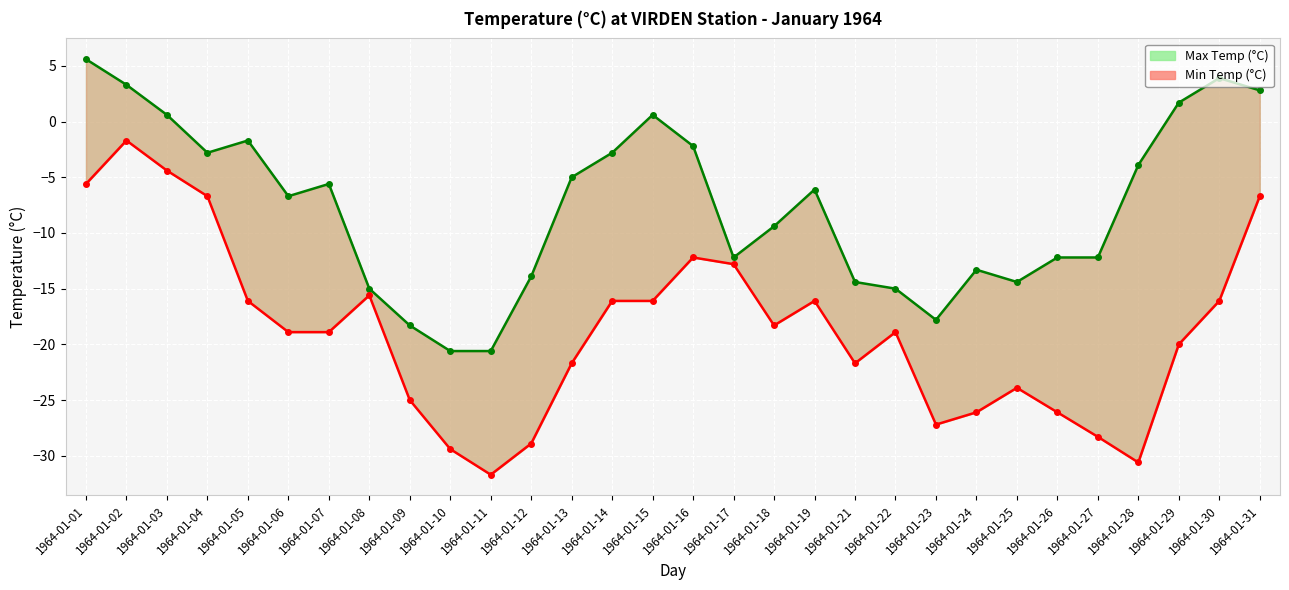

Which series has the widest spread of values?

Min Temp (°C)